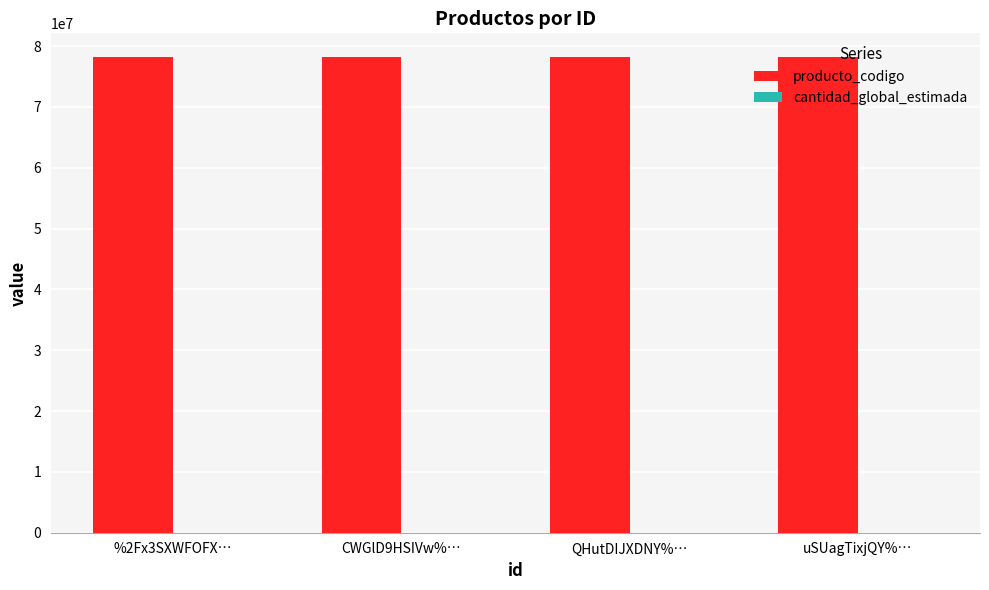

The value of producto_codigo at %2Fx3SXWFOFX… is 78180101. True or false?

True